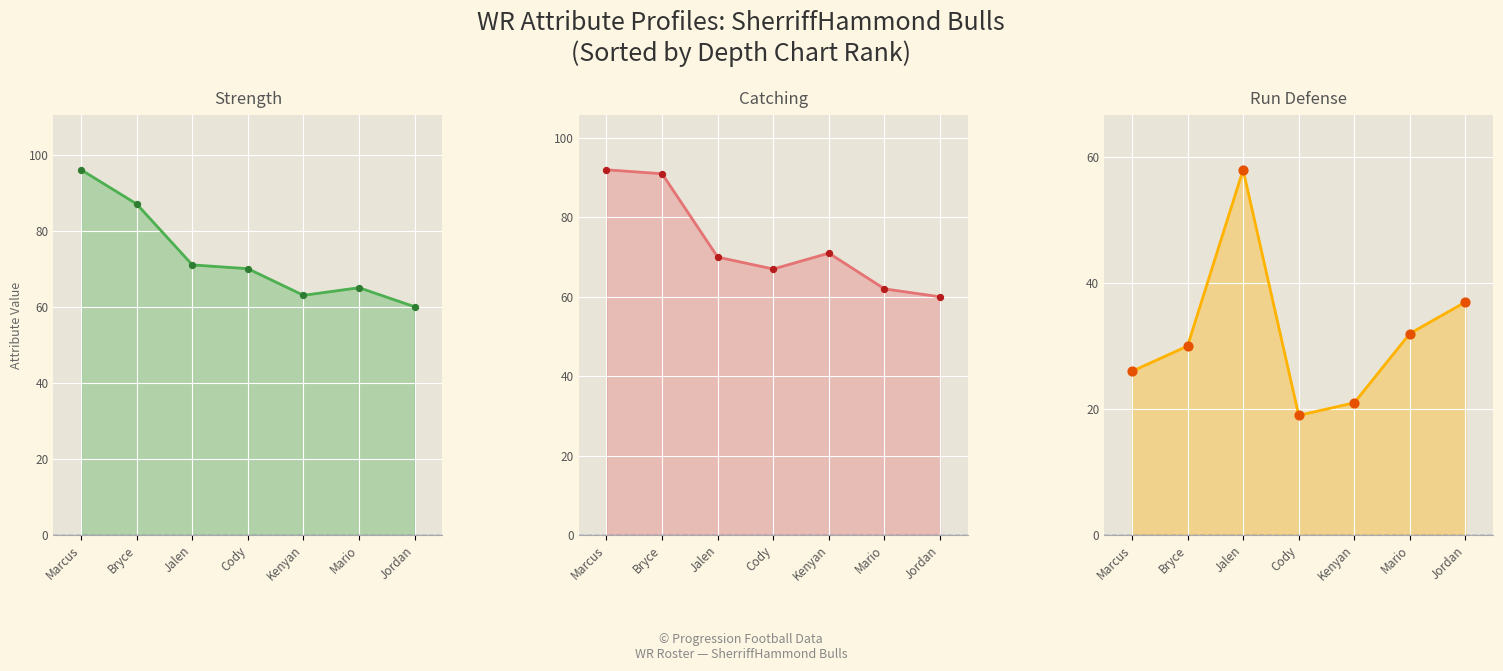

Between Kenyan and Jordan, which is larger?

Jordan